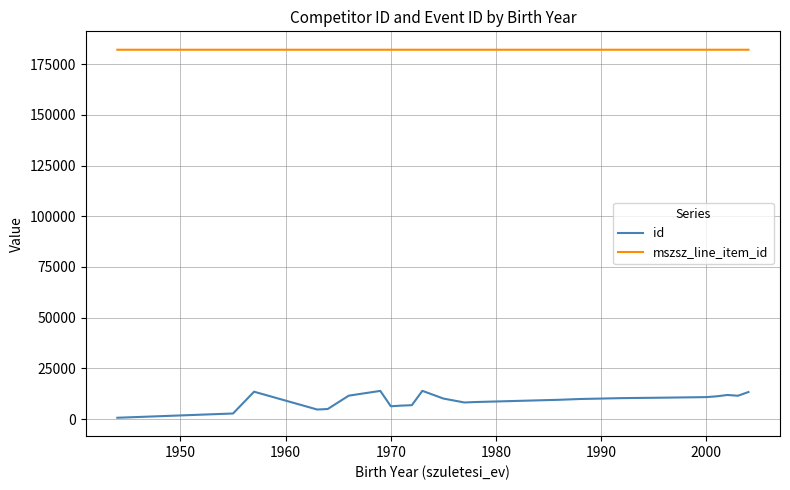

List the series in order of their peak value, lowest first.

id, mszsz_line_item_id